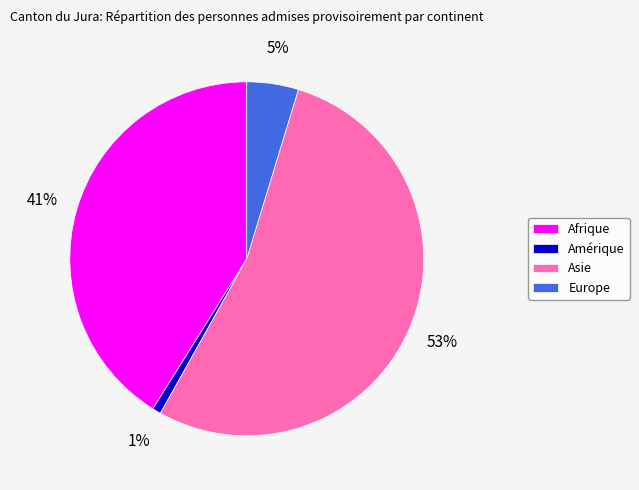

To the nearest percent, what is the average slice percentage?

25%